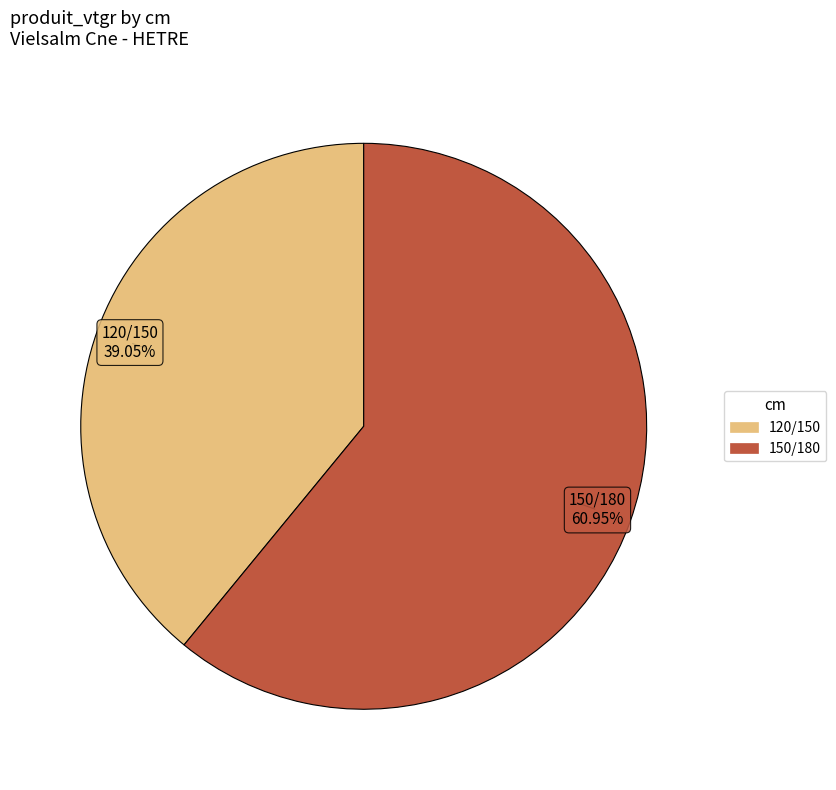

What is the largest slice in the pie chart?

150/180